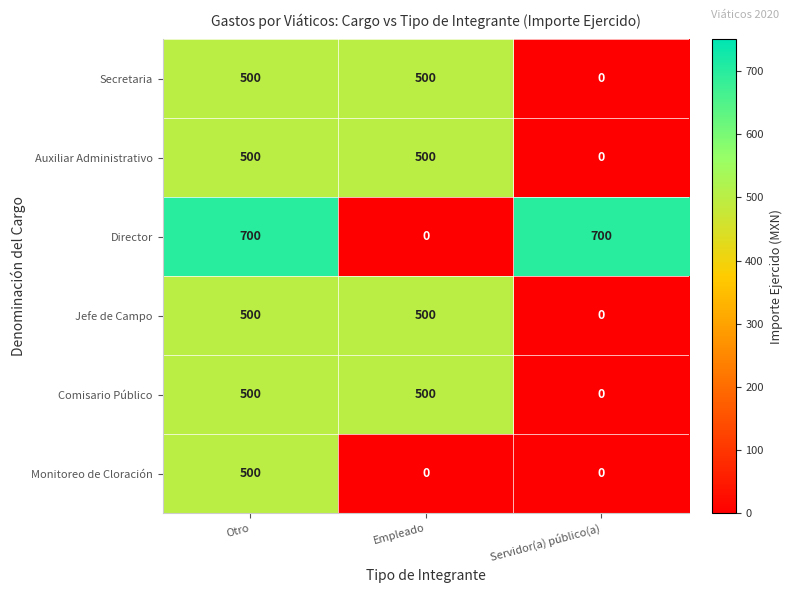

Which series has the largest total across all categories?

Director